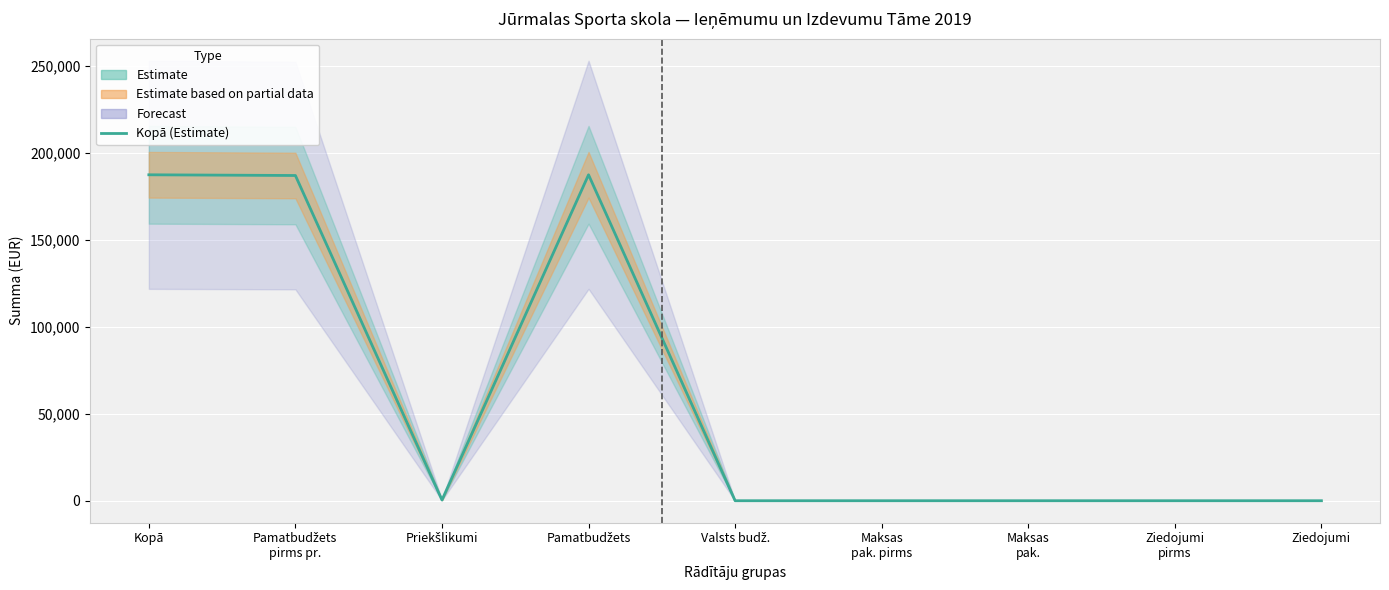

Reading left to right, transcribe all the data shown in this chart.

Kopā=187346	Pamatbudžets
pirms pr.=186939	Priekšlikumi=407	Pamatbudžets=187346	Valsts budž.=0	Maksas
pak. pirms=0	Maksas
pak.=0	Ziedojumi
pirms=0	Ziedojumi=0